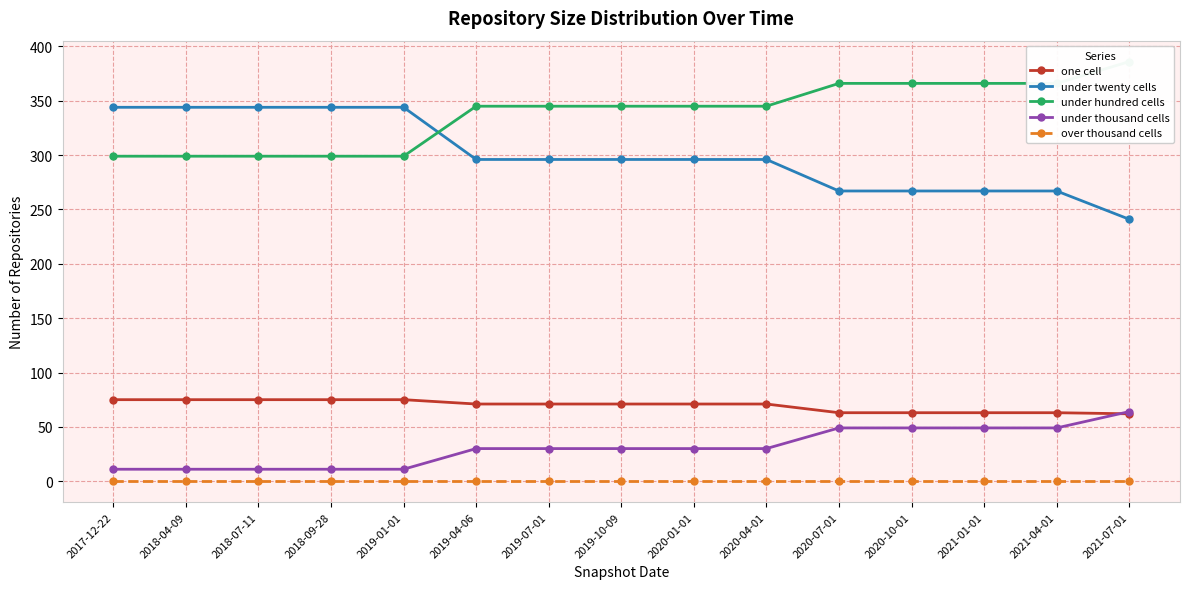

The value of under thousand cells at 2018-07-11 is 11. True or false?

True